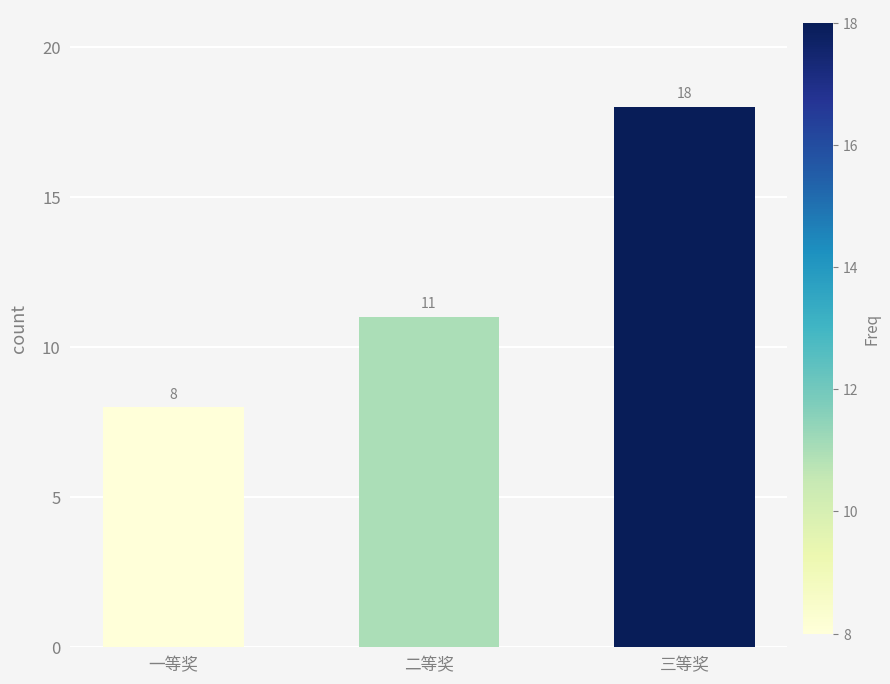

What is the value of the 3rd bar from the left?

18